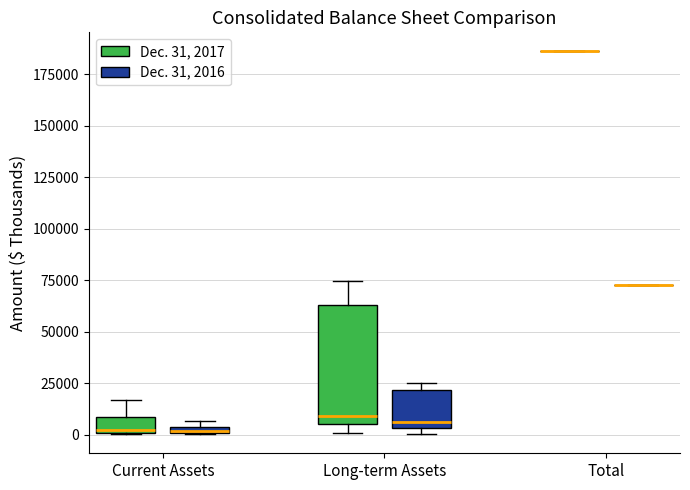

Comparing the boxes themselves (not the whiskers), which one is the tallest?

Long-term Assets (Dec. 31, 2017)